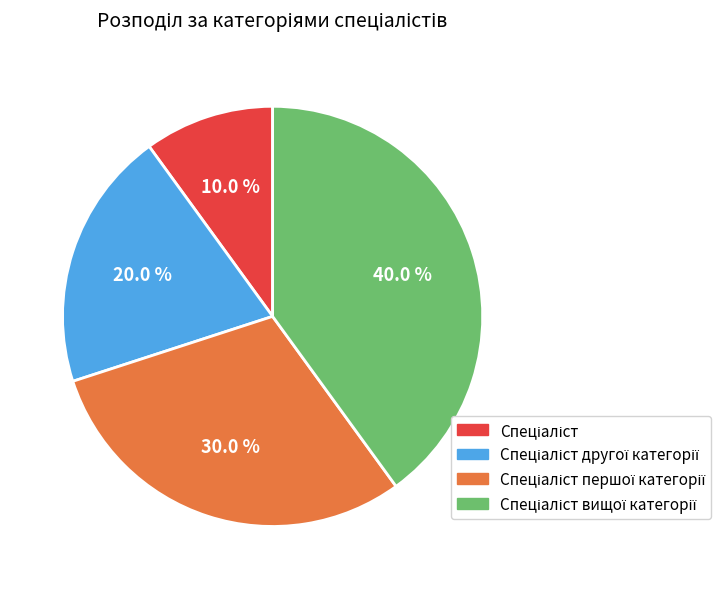

Is there a majority slice in this chart?

No